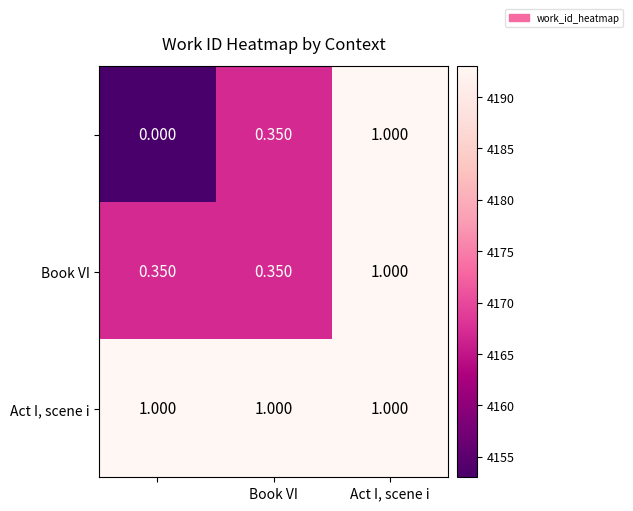

How many distinct data groups are displayed?

3